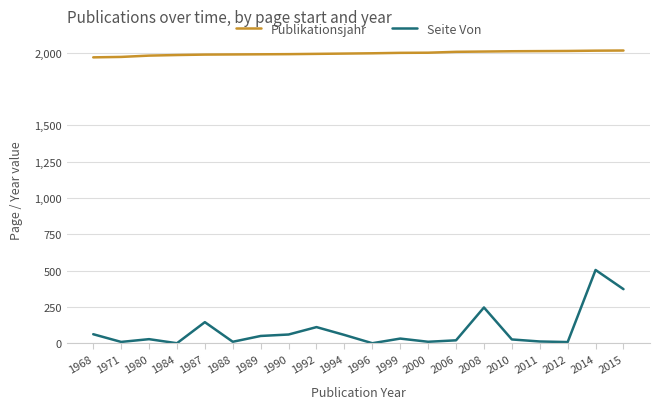

Is it true that Publikationsjahr equals 1971 at 1971?

True